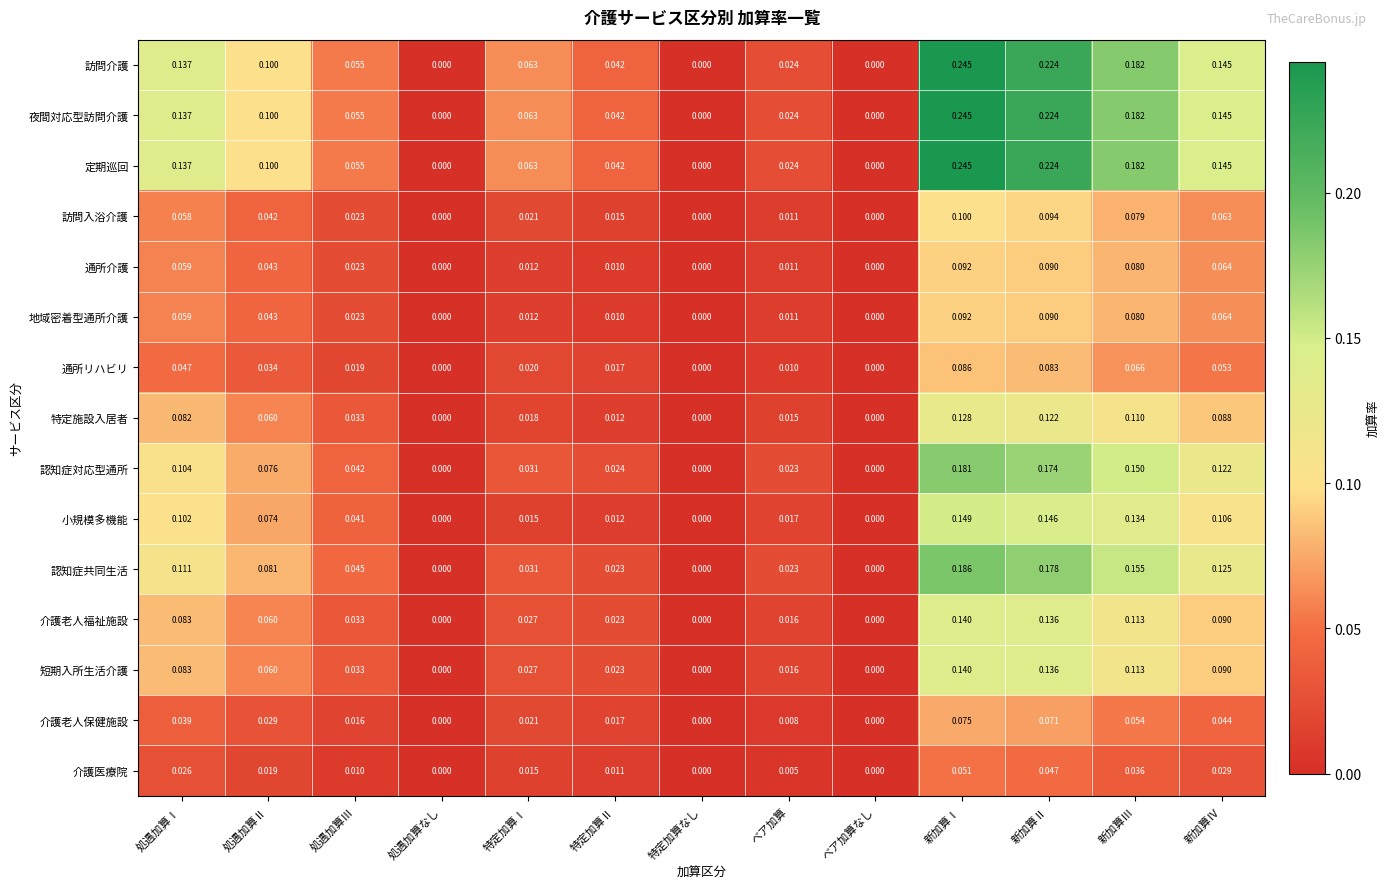

At which category does the chart reach its peak across all series?

新加算Ⅰ